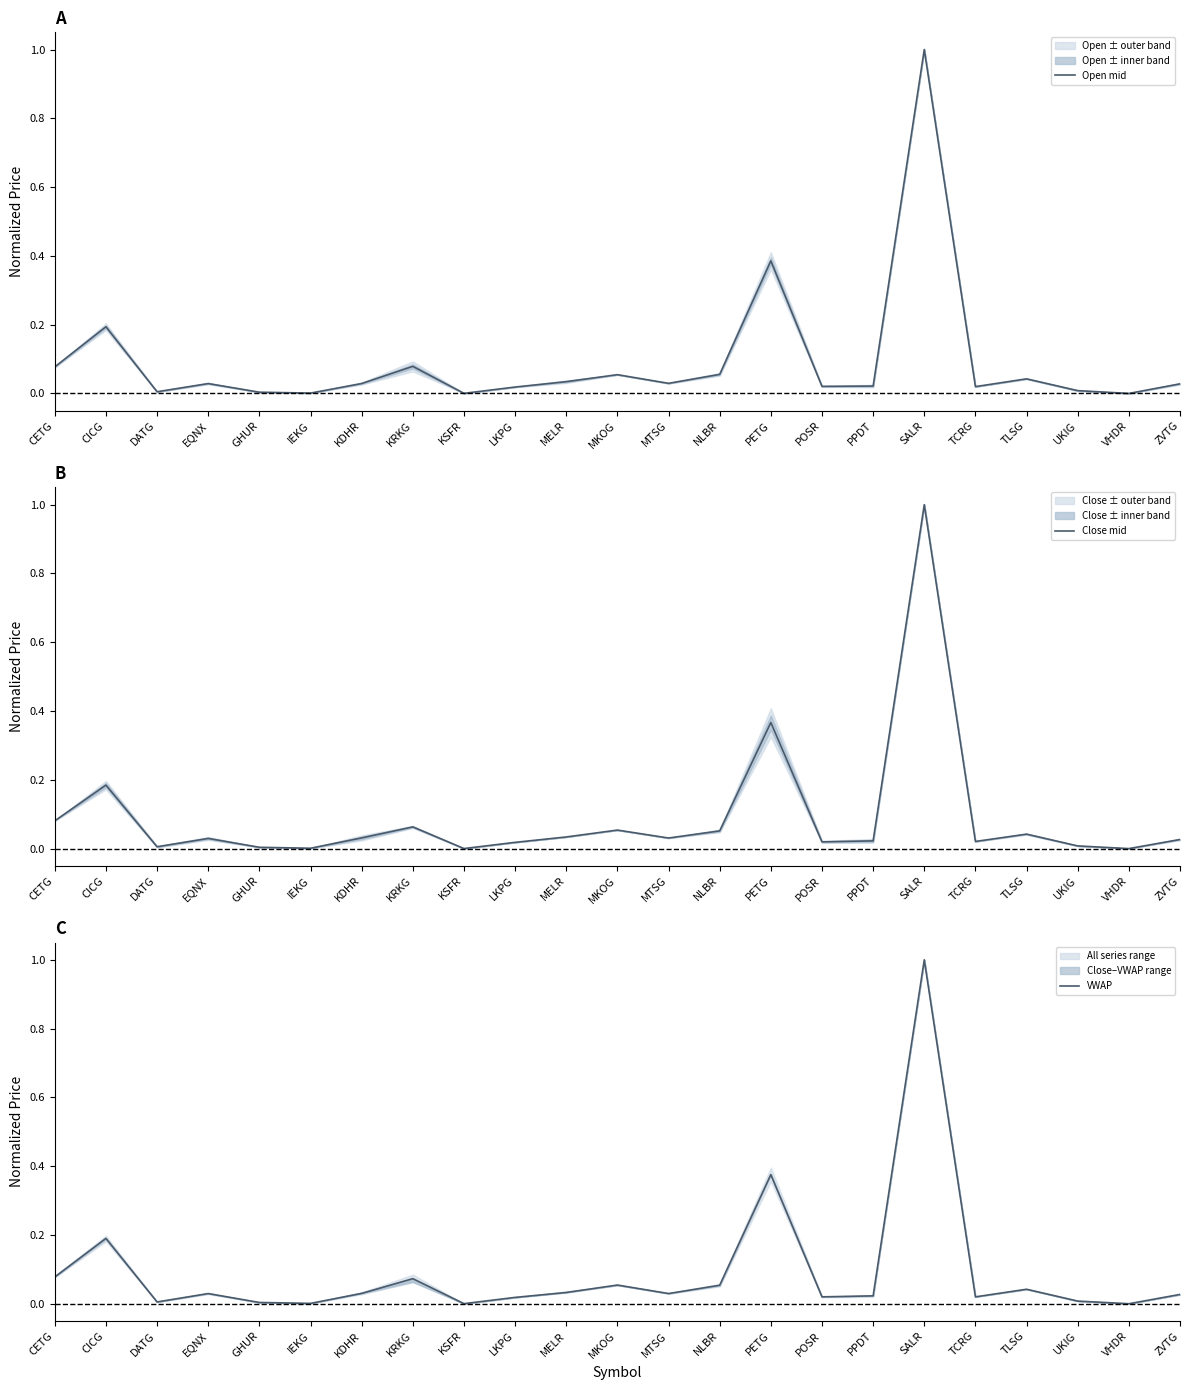

At which category does Close mid reach its first local valley?

DATG